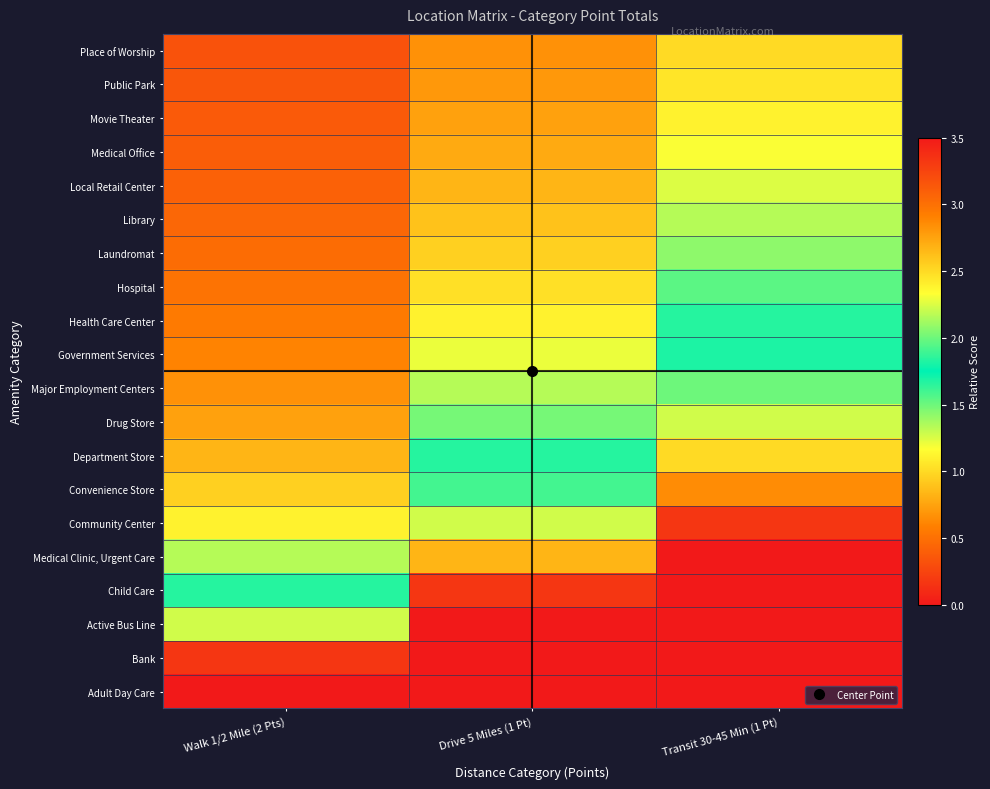

What is the maximum value shown in the chart?

20.0